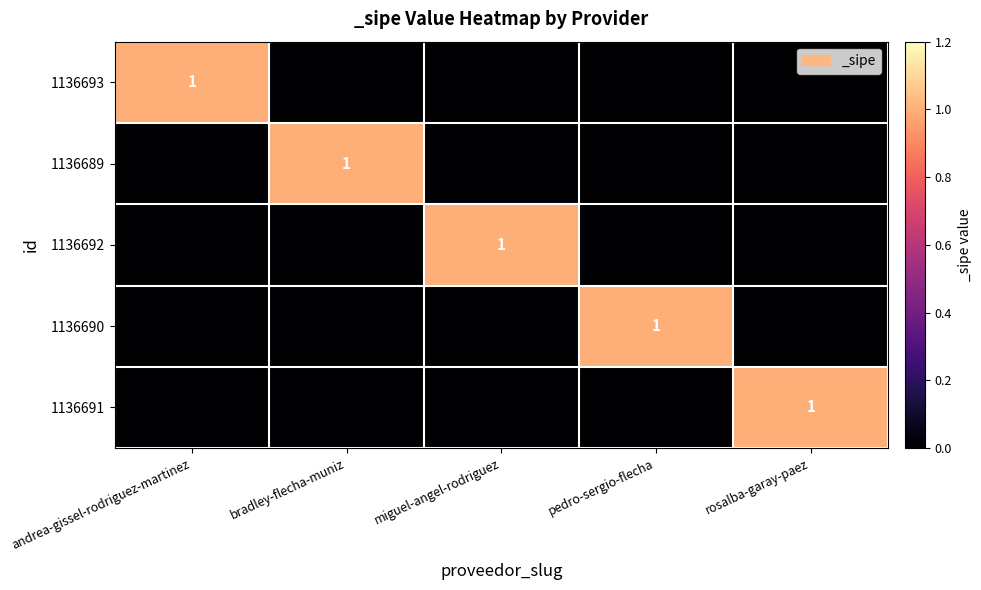

The 1136693 series shows 1 at andrea-gissel-rodriguez-martinez. True or false?

True